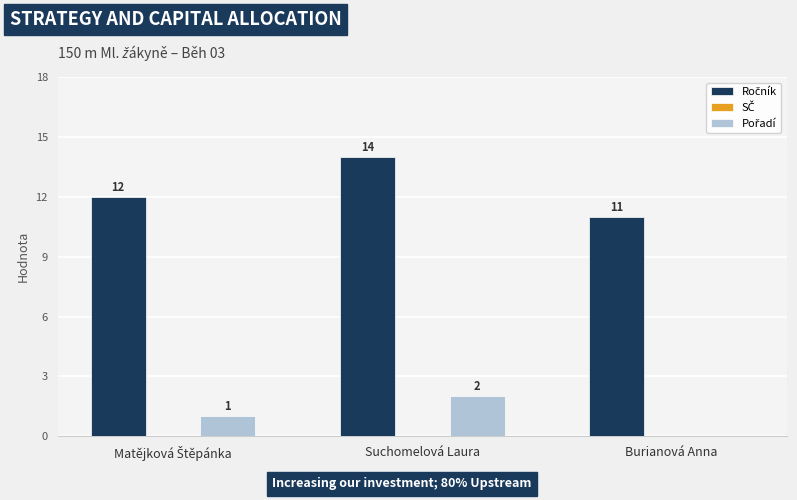

What is the maximum value shown in the chart?

14